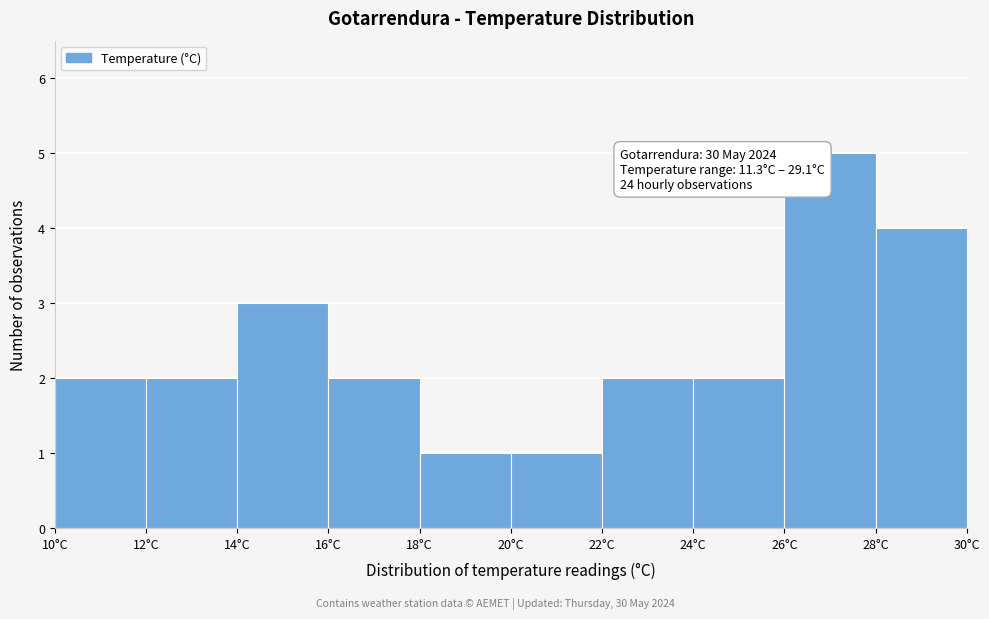

Over which range of the x-axis is the bar tallest?

26 to 28